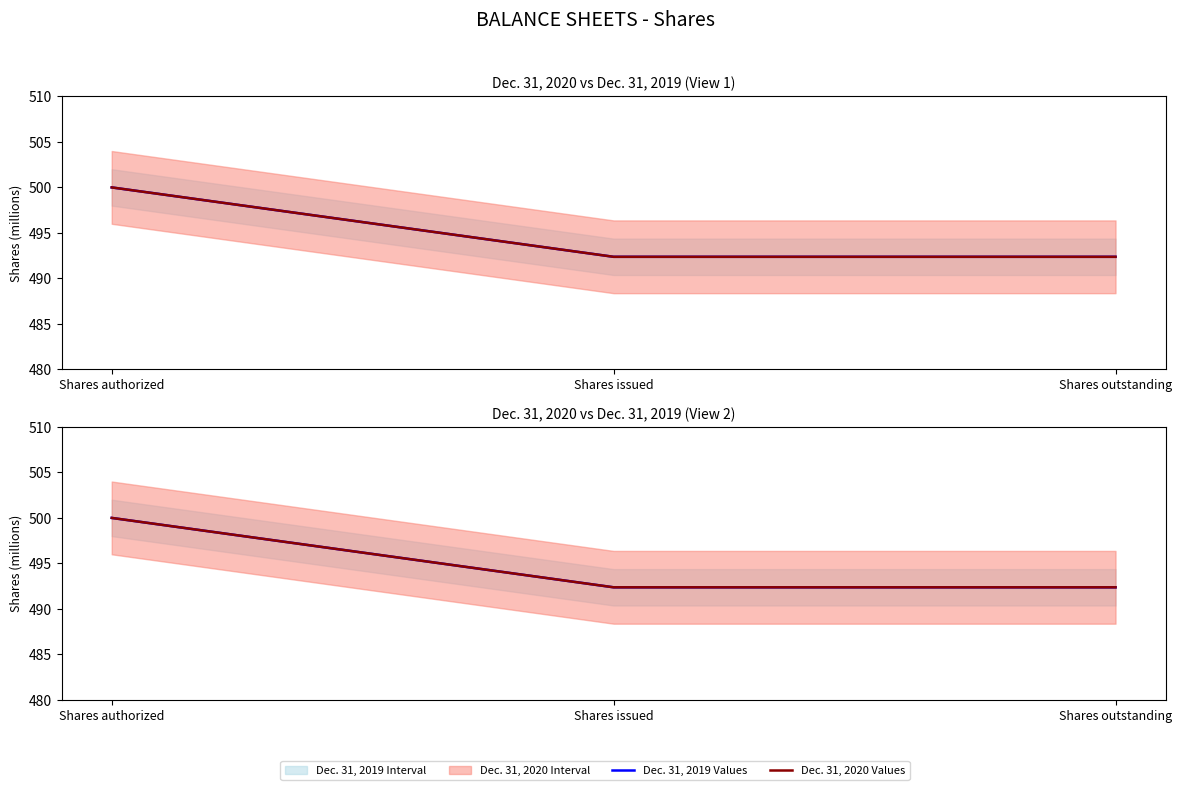

Reading left to right, extract all data points from this chart.

Dec. 31, 2019 Values: Shares authorized=500.0	Shares issued=492.4	Shares outstanding=492.4
Dec. 31, 2020 Values: Shares authorized=500.0	Shares issued=492.4	Shares outstanding=492.4